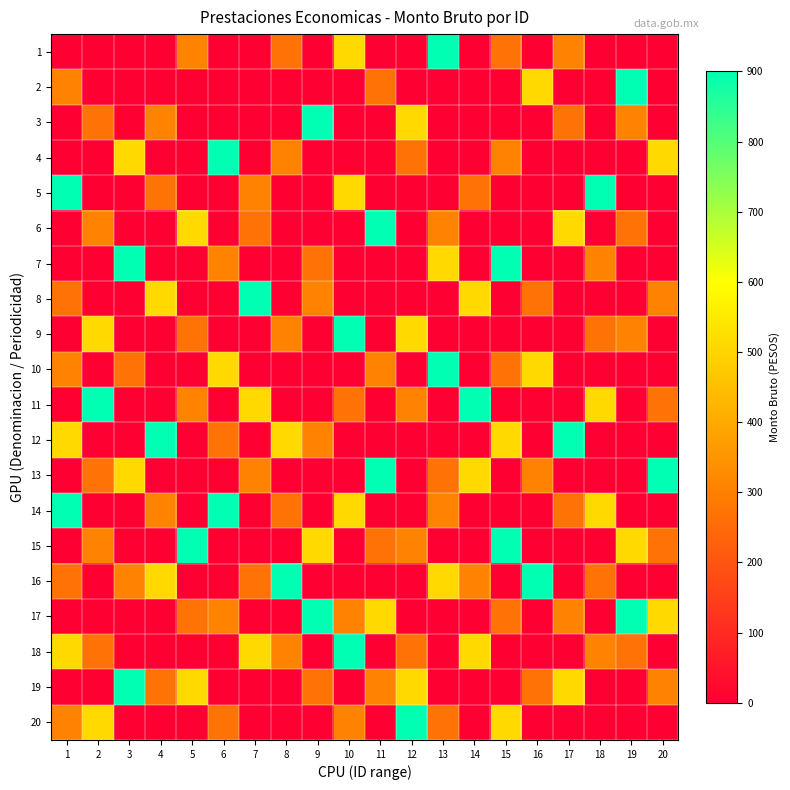

At which category is the sum across all series the highest?

1